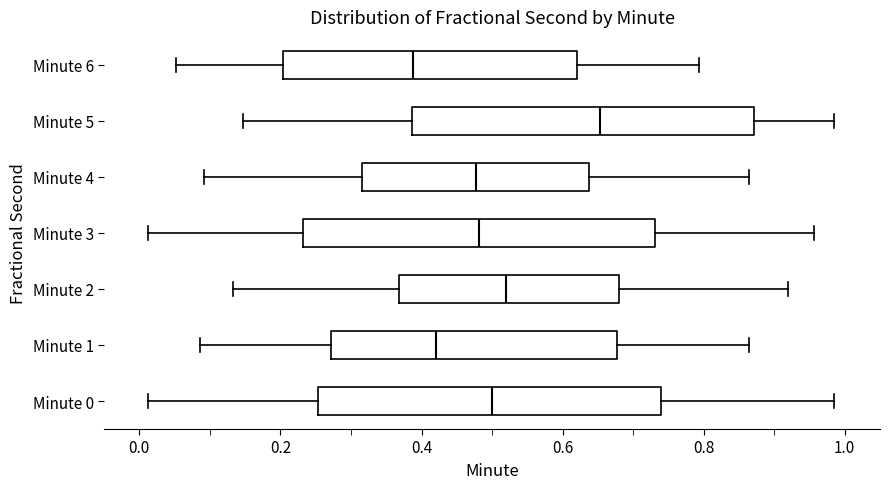

Which box's median line is the furthest to the right?

Minute 5